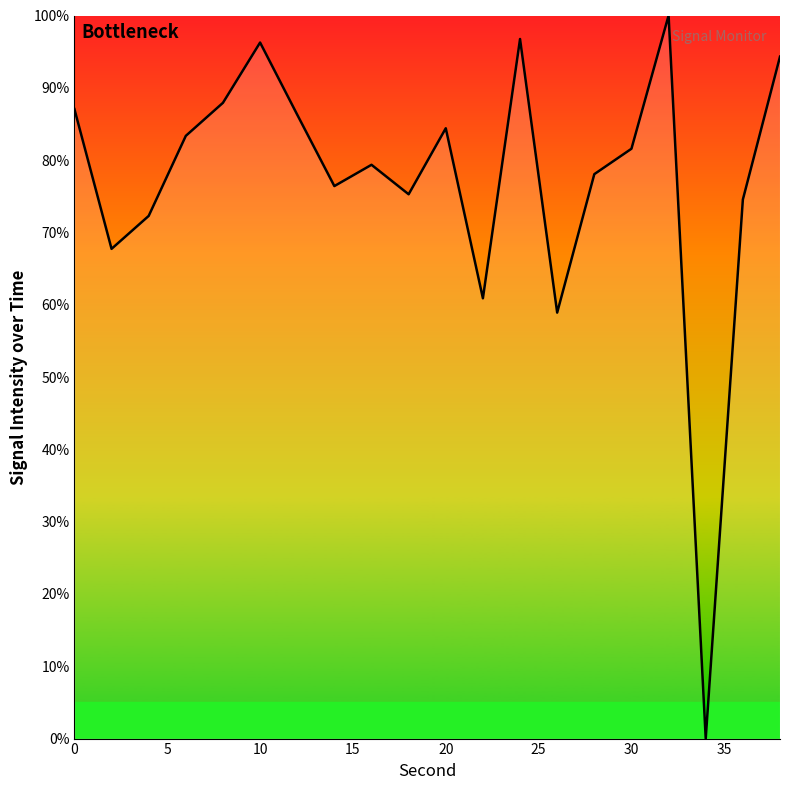

What is the greatest value displayed?

100.0